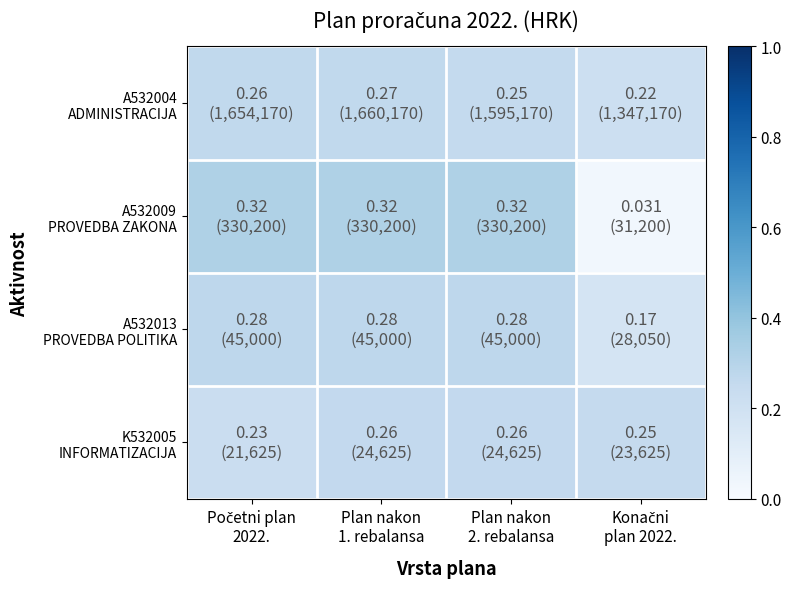

Between Plan nakon
2. rebalansa and Konačni
plan 2022., which is larger?

Plan nakon
2. rebalansa